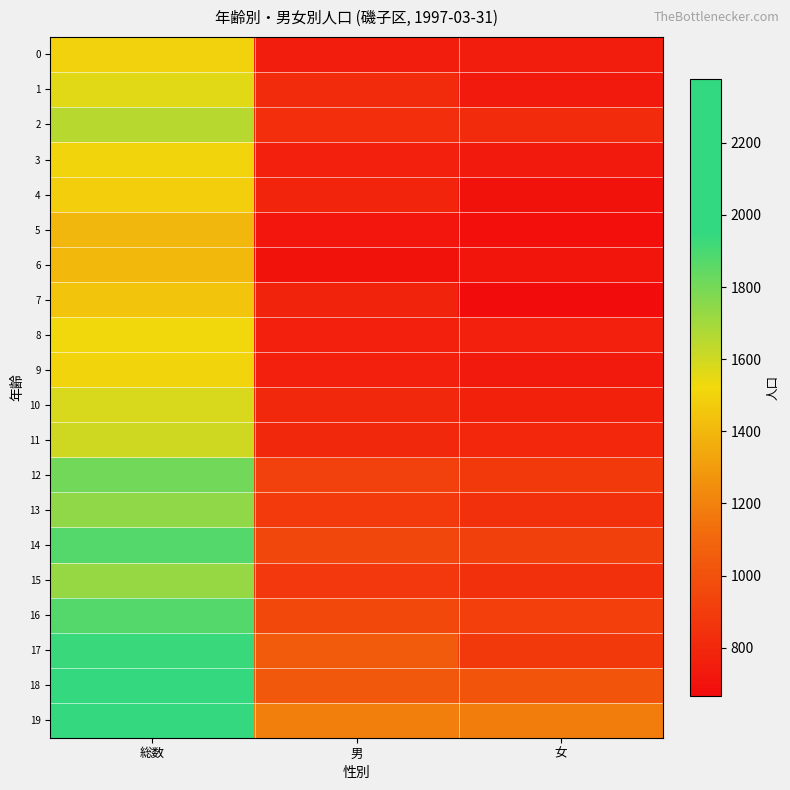

Which series has the largest total across all categories?

19